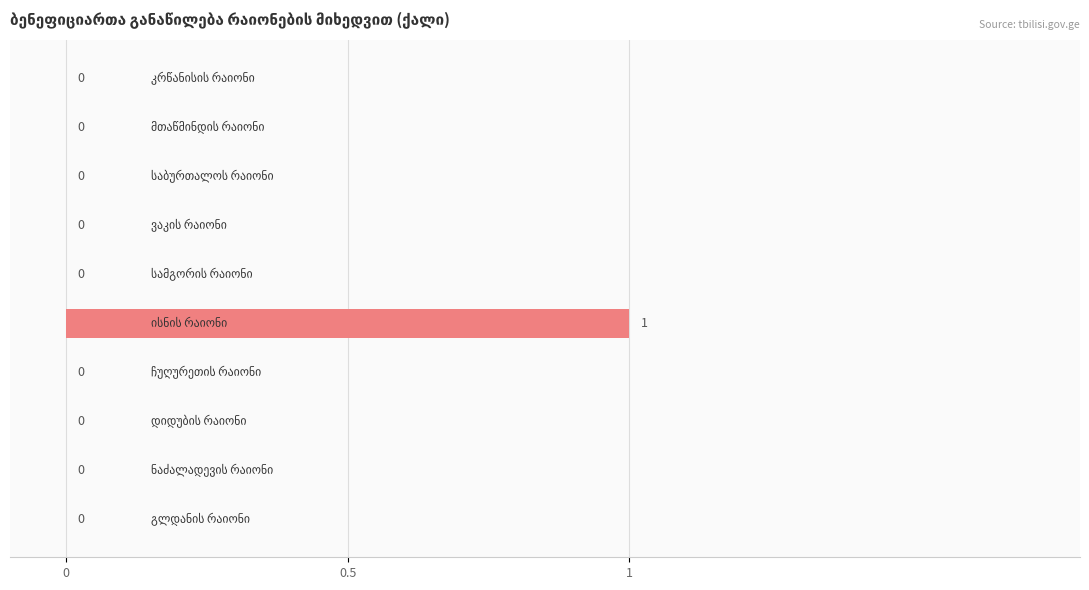

How many series are shown in this chart?

1